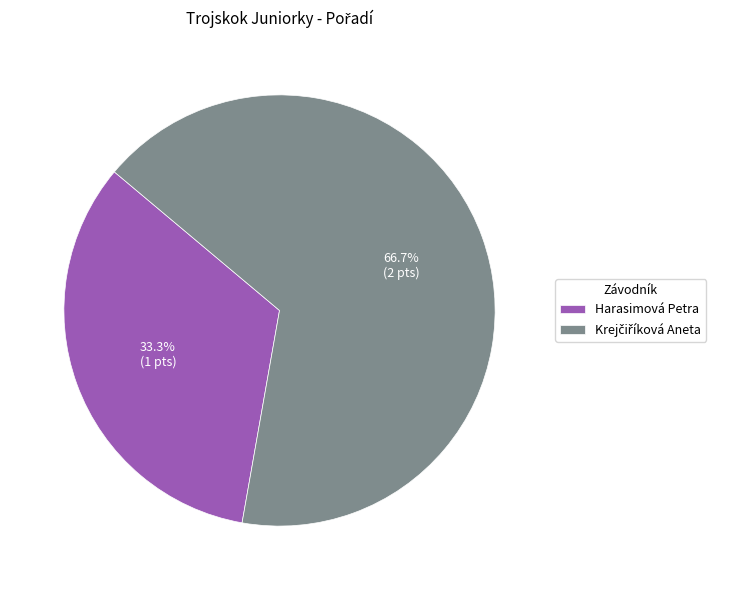

How much of the chart is everything except Harasimová Petra?

66.7%